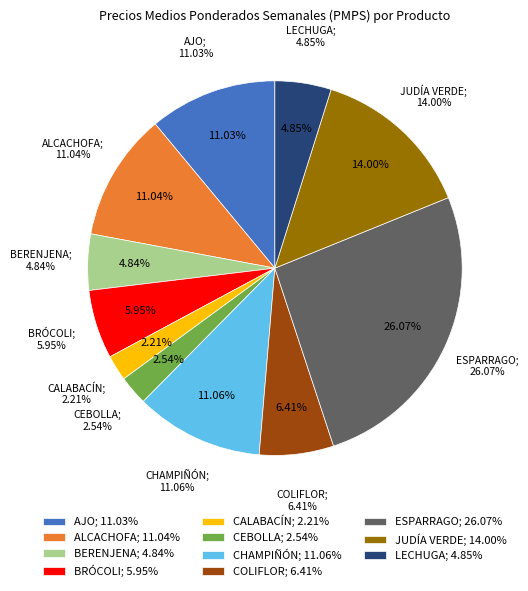

Is it true that JUDÍA VERDE is 14% of the pie?

True